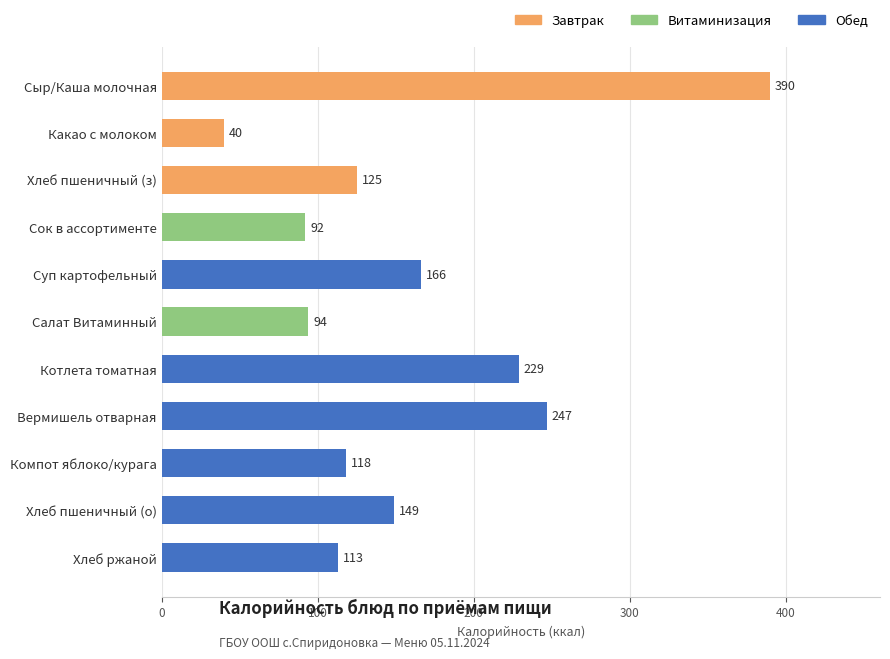

Reading top to bottom, what are all the values shown in this chart?

390	40	125	92	166	94	229	247	118	149	113